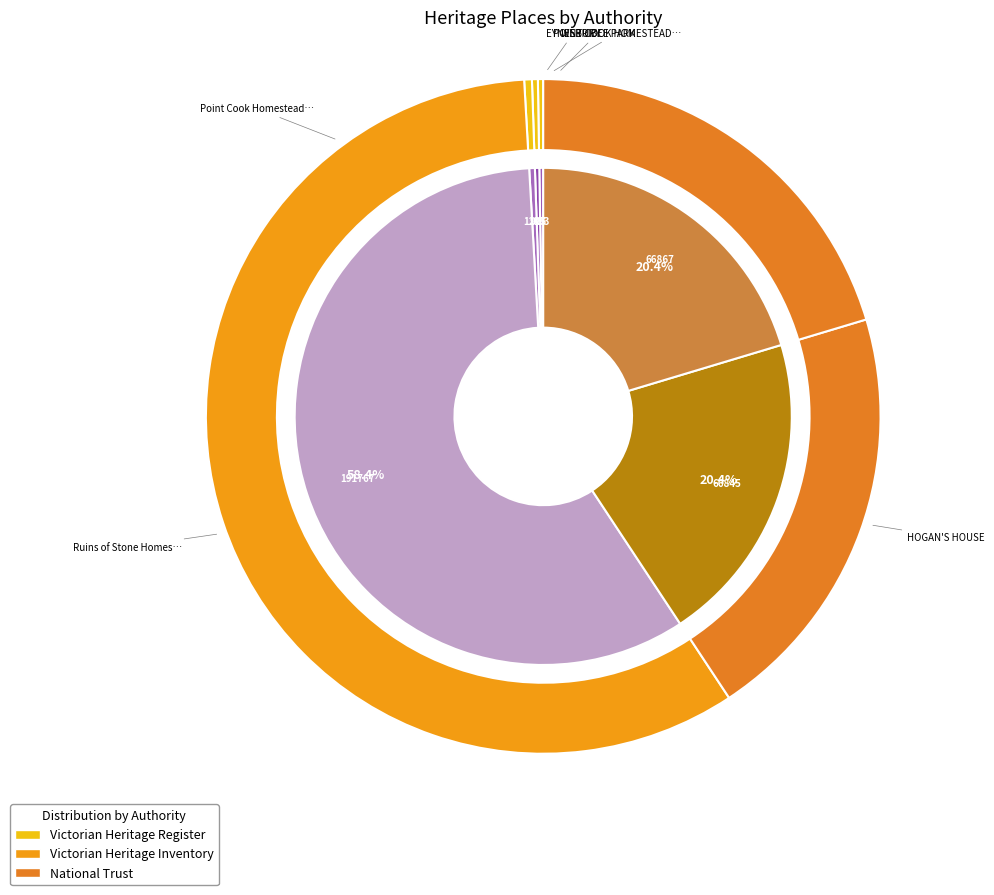

How many slices are in this pie chart?

6